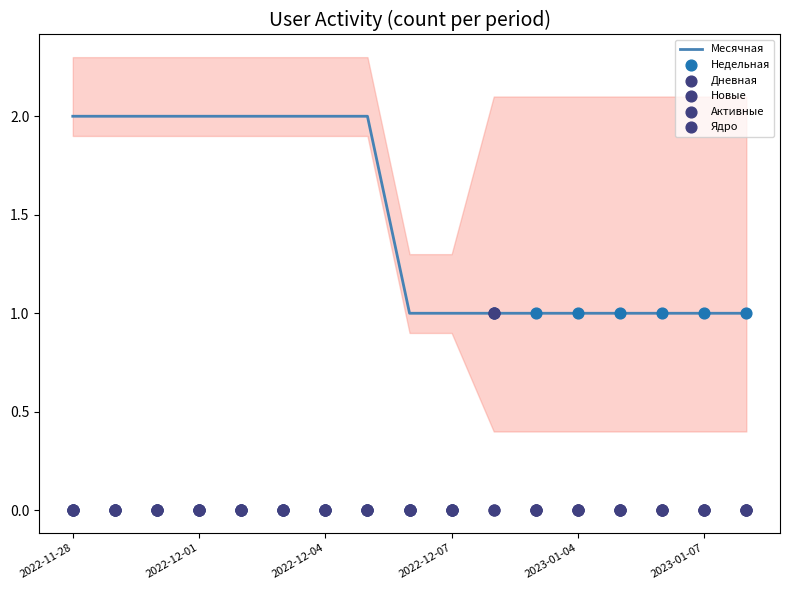

At how many categories does at least one series exceed 1?

8